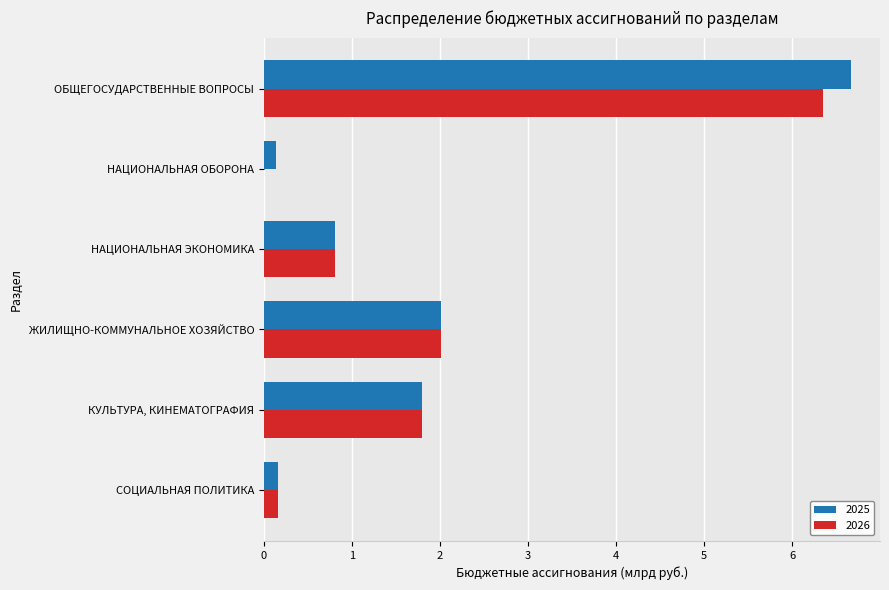

Is it true that 2025 equals 6.7 at ОБЩЕГОСУДАРСТВЕННЫЕ ВОПРОСЫ?

True